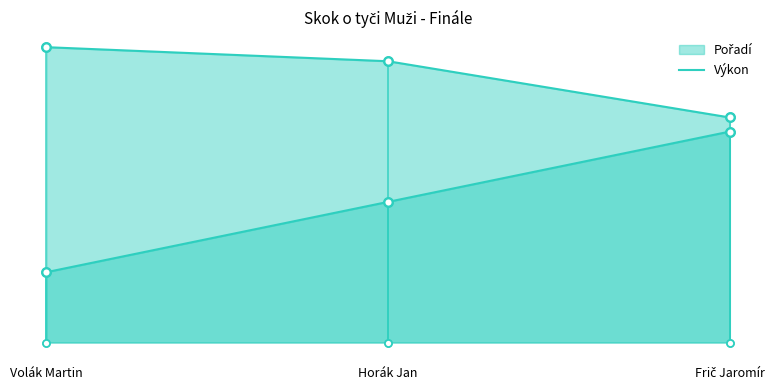

Is the value of Výkon points at Volák Martin greater than the value of Pořadí line at Volák Martin?

Yes